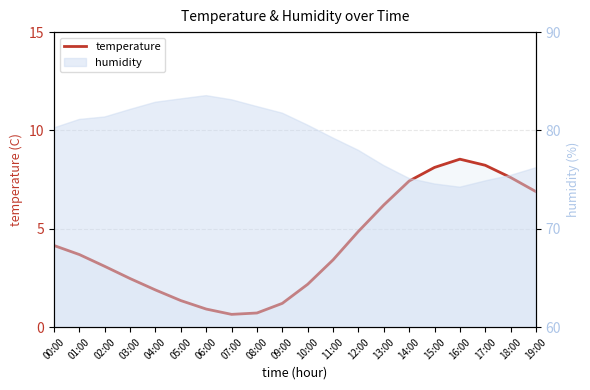

The value at 11:00 is 4.9. True or false?

False